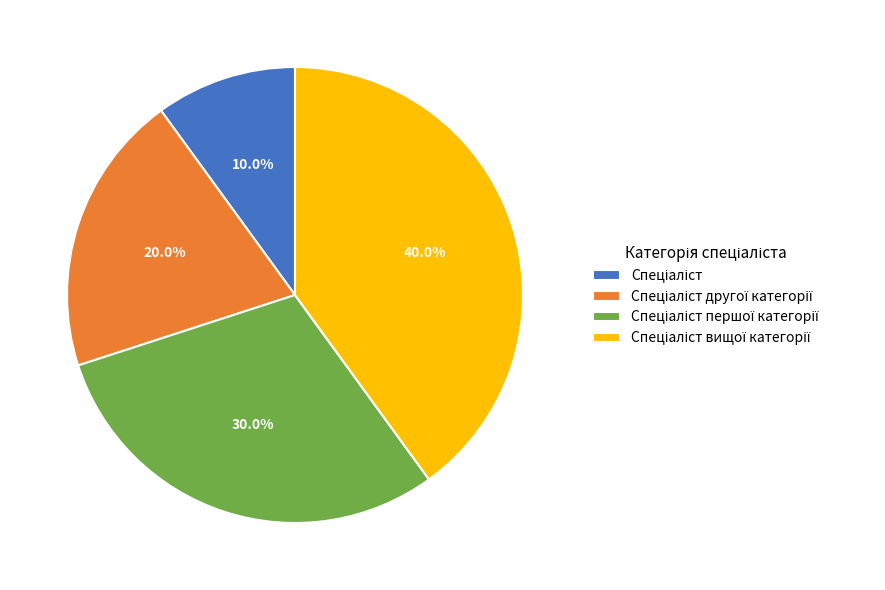

Does any single category account for the majority?

No